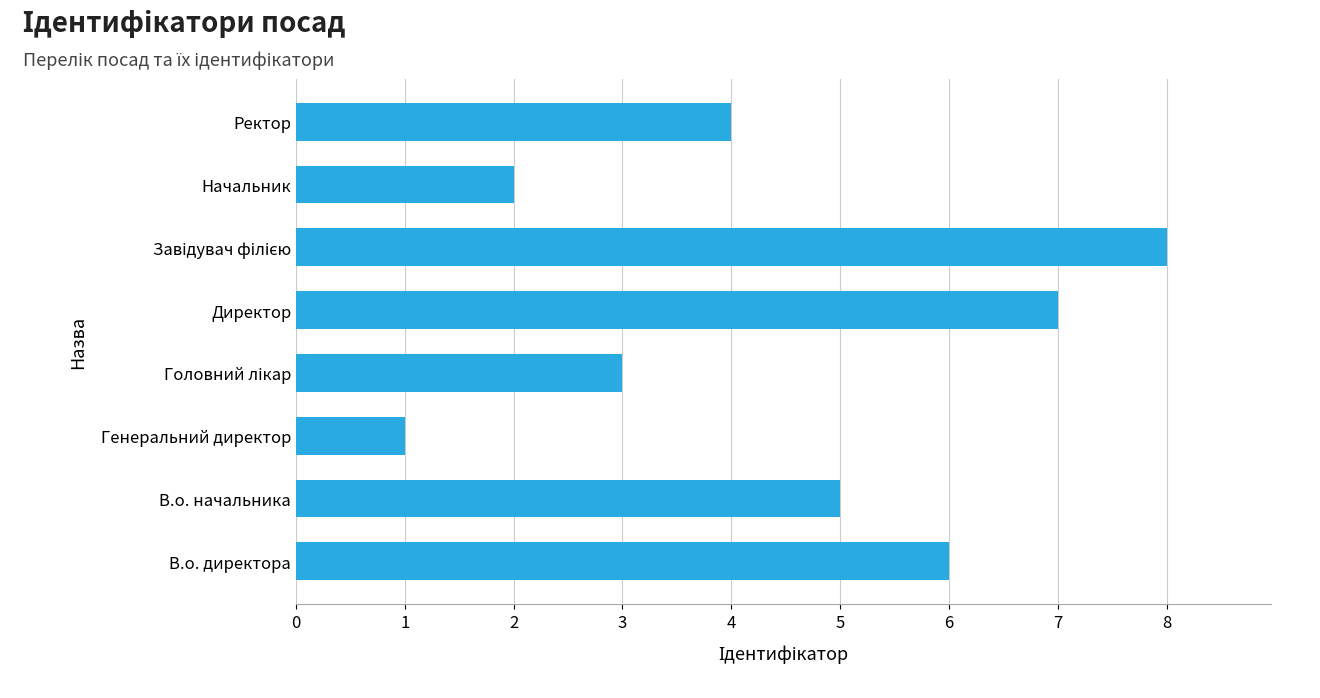

Reading bottom to top, list all the values displayed in this chart.

6	5	1	3	7	8	2	4